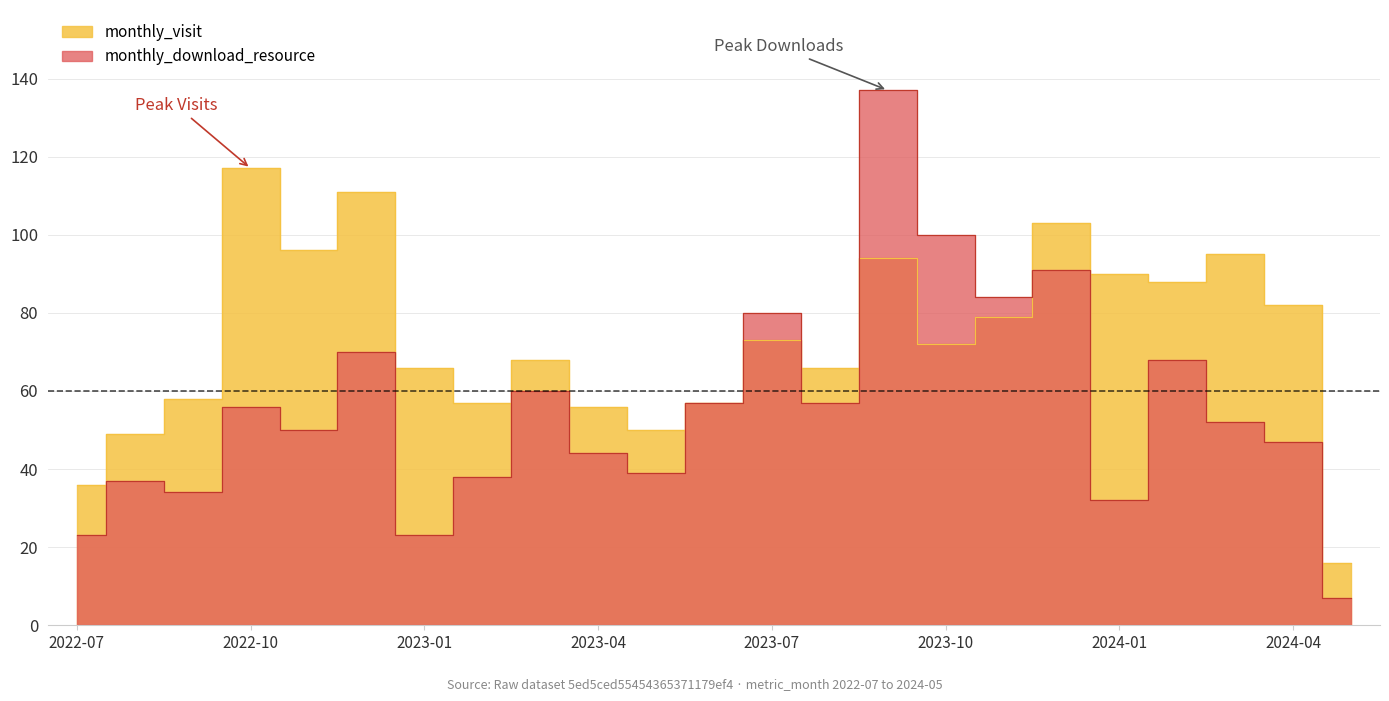

How many intersections are there between monthly_visit and monthly_download_resource?

3